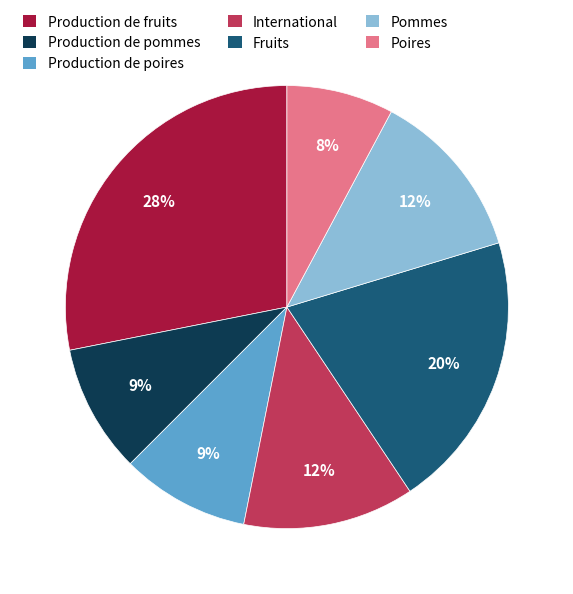

What is the largest slice in the pie chart?

Production de fruits